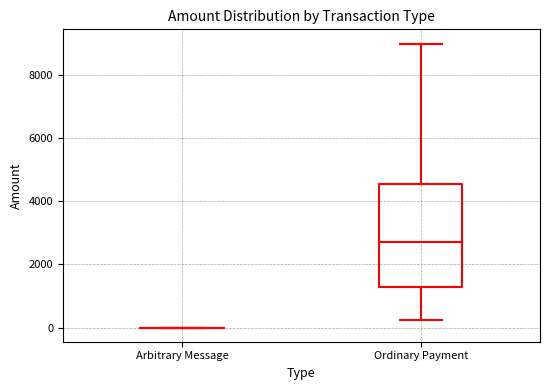

Comparing the boxes themselves (not the whiskers), which one is the tallest?

Ordinary Payment